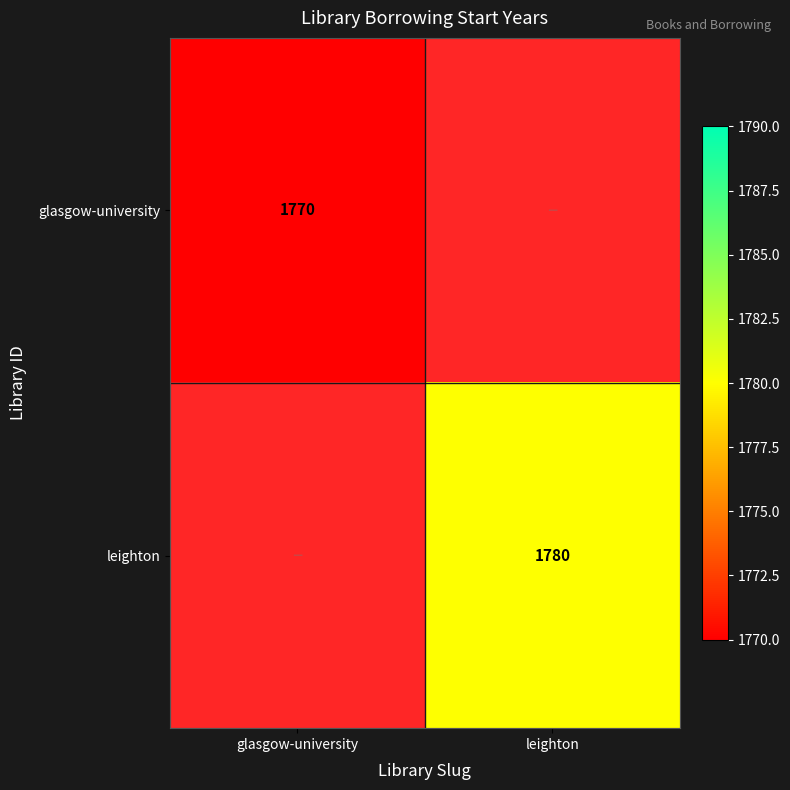

At how many categories does at least one series exceed 1773?

1